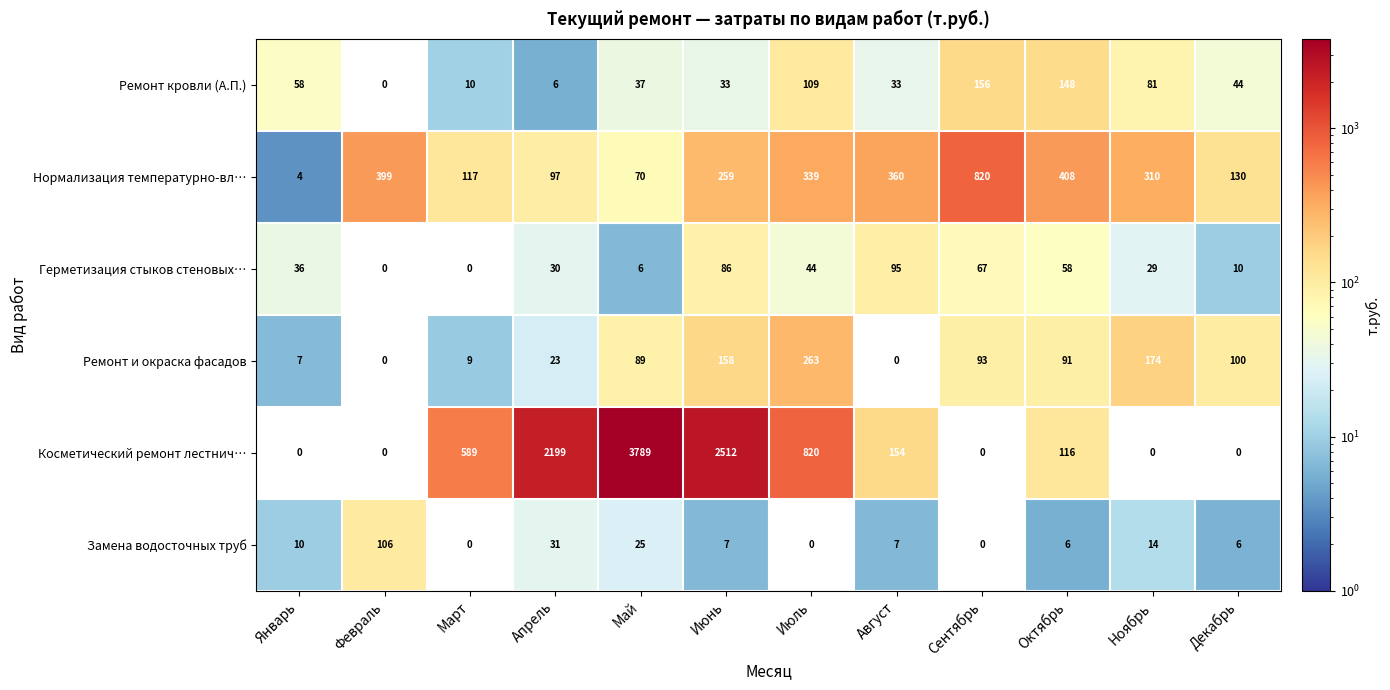

Read the Ремонт и окраска фасадов value at Май, to the nearest 5.

90